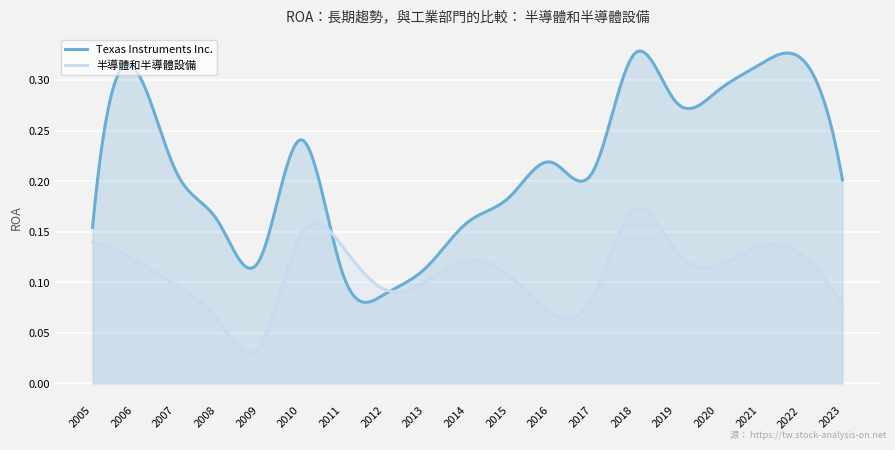

Is the value of 半導體和半導體設備 at 2005 greater than the value of Texas Instruments Inc. at 2012?

Yes